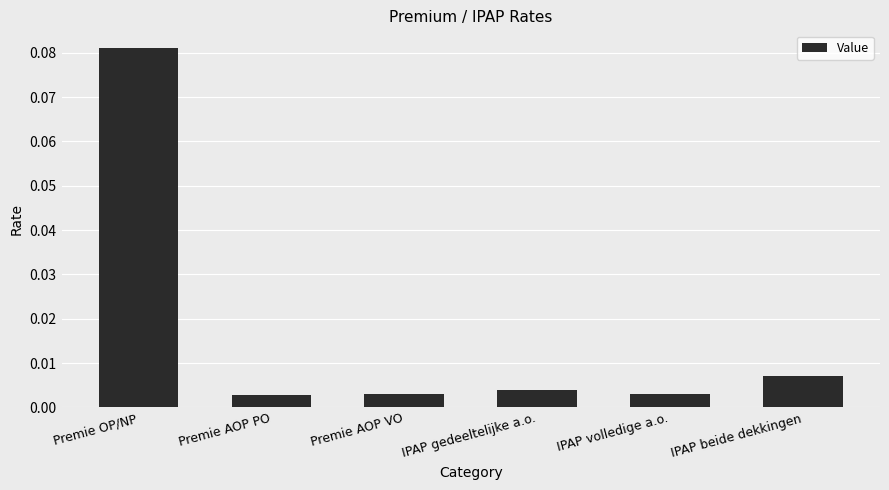

What is the label of the 4th bar from the right?

Premie AOP VO